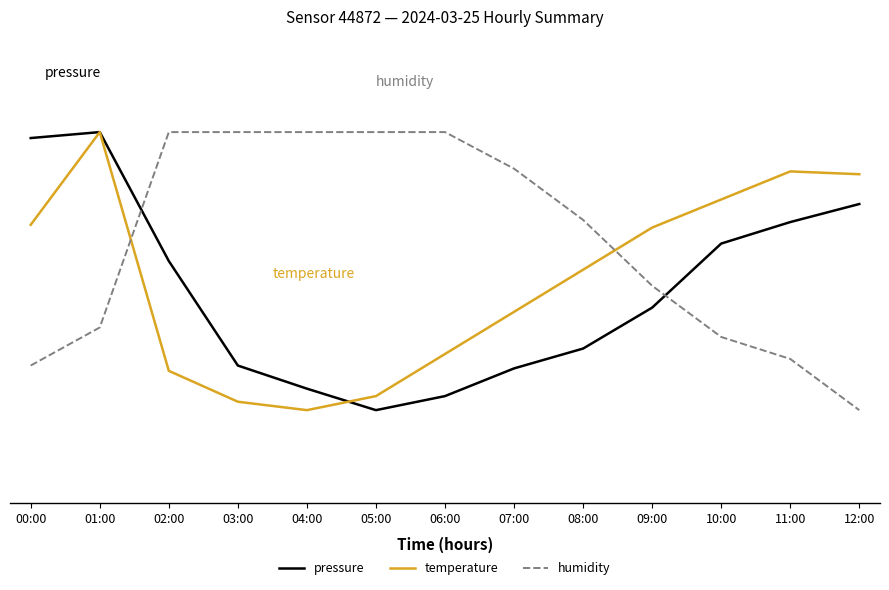

At how many categories does at least one series exceed 20?

13